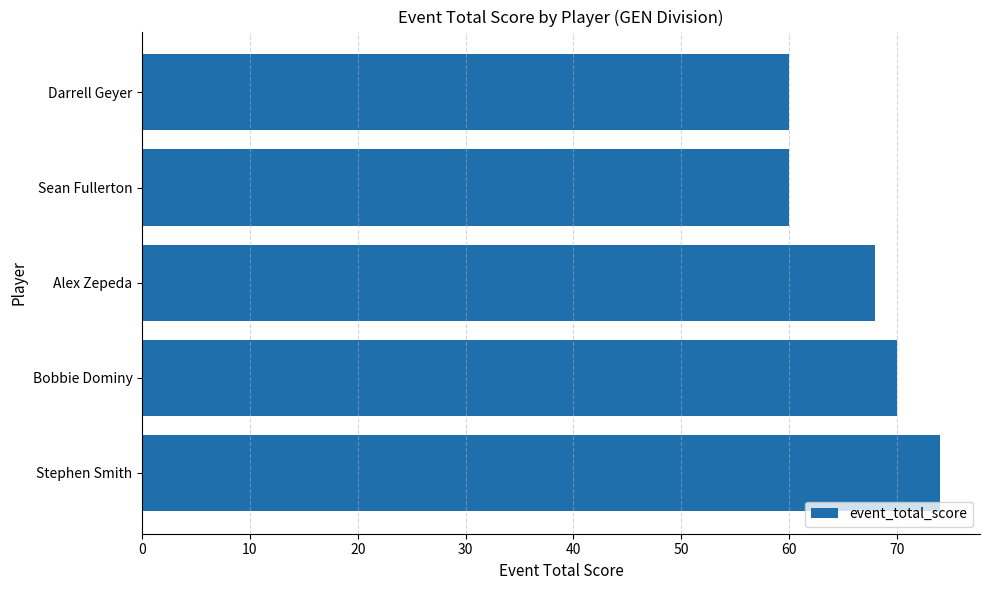

What value does the data have at Sean Fullerton?

60